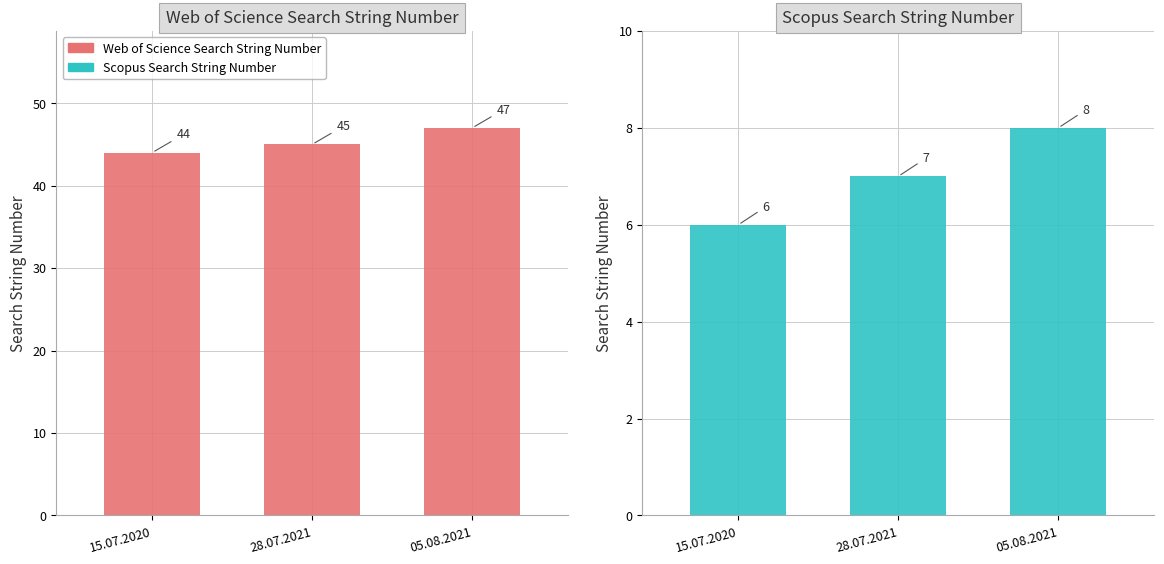

What is the minimum value for Scopus Search String Number?

6